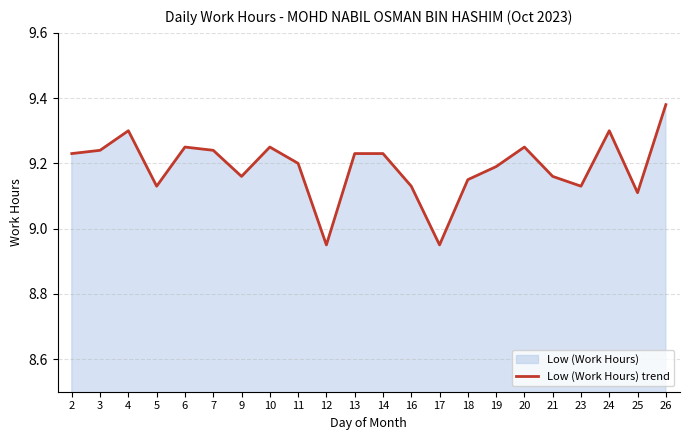

Which label corresponds to the smallest value in the chart?

12